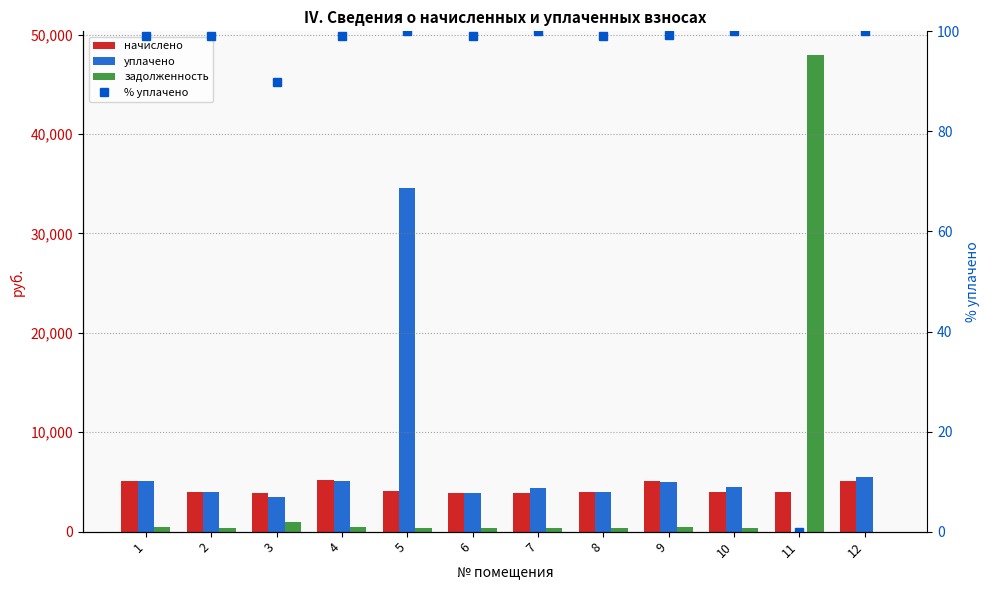

Rank the categories by начислено value from lowest to highest.

3, 7, 6, 11, 10, 8, 2, 5, 9, 1, 12, 4